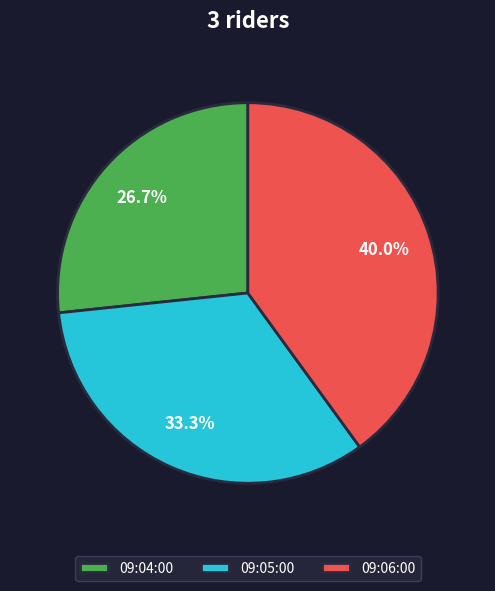

Is there a majority slice in this chart?

No